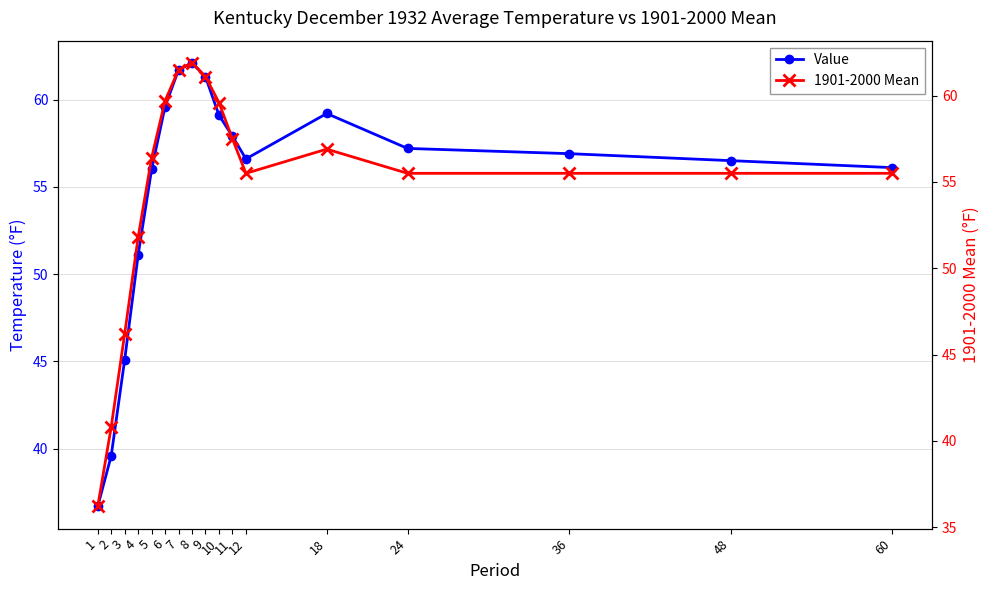

Where does the Value series first go above 56?

6